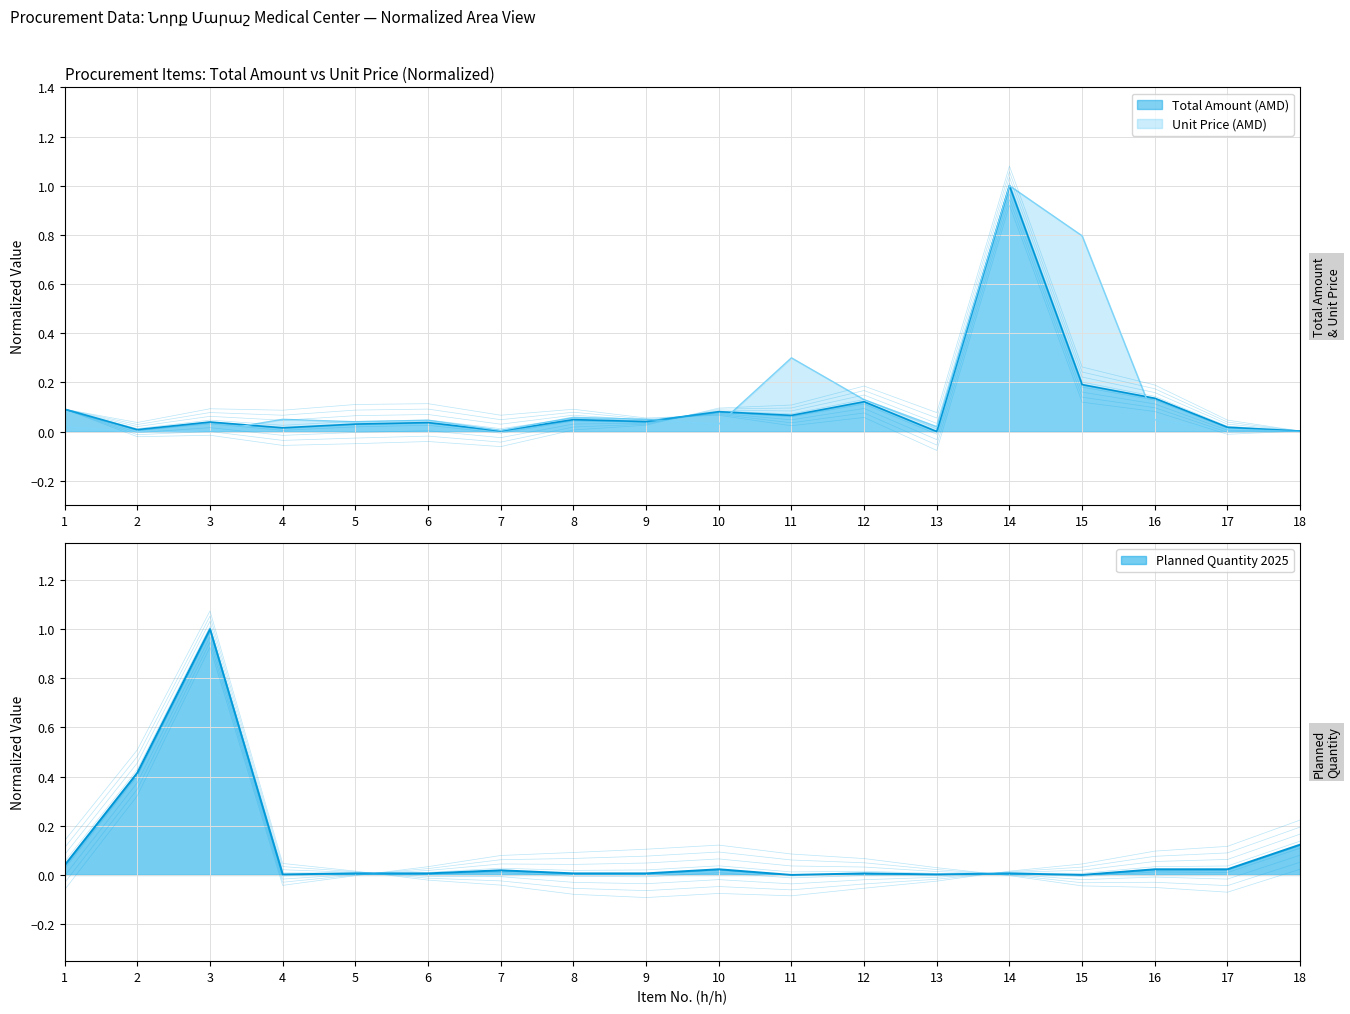

How many times do Unit Price (AMD) and Planned Quantity 2025 cross each other?

4